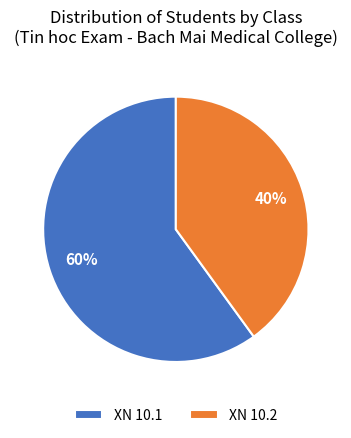

Count the number of slices in the pie.

2